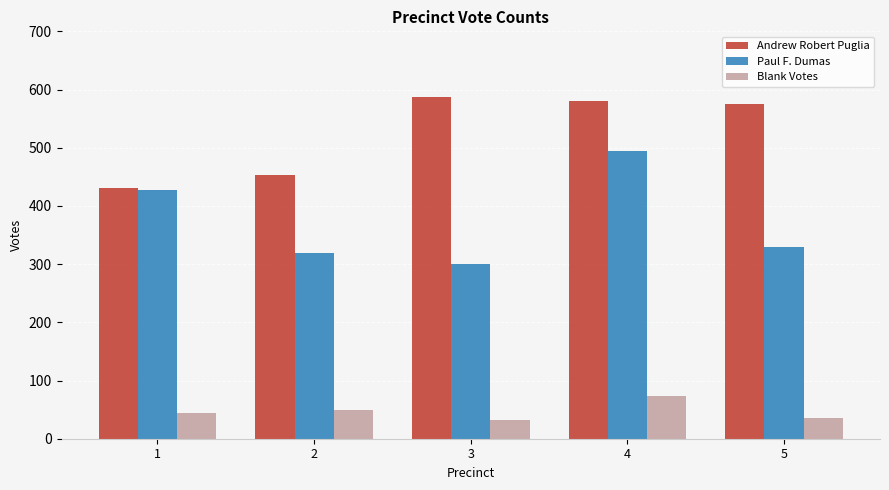

Which category has the lowest value in the Paul F. Dumas series?

3